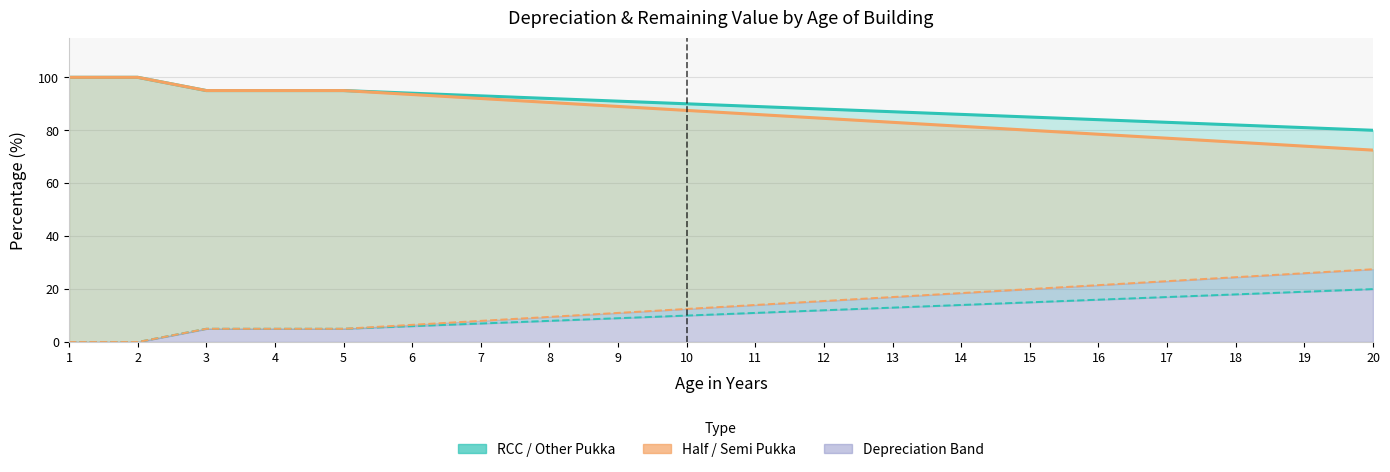

How many data points does each series have?

20